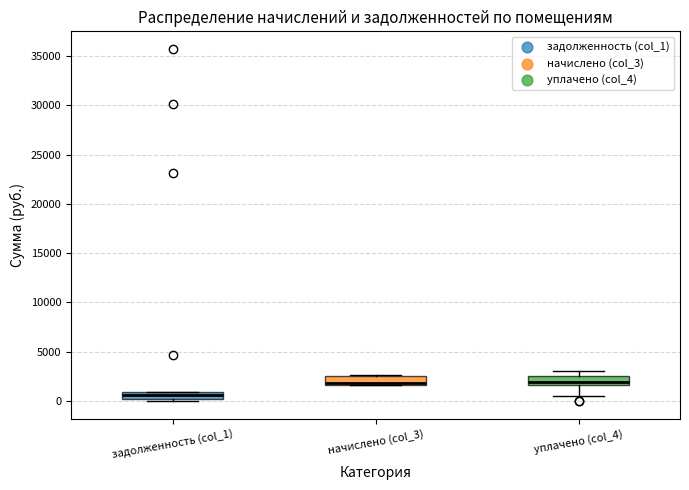

Where is the upper edge of the box for начислено (col_3) on the y-axis? The values are not printed on the chart, so give them approximately, as read against the axis.

2500